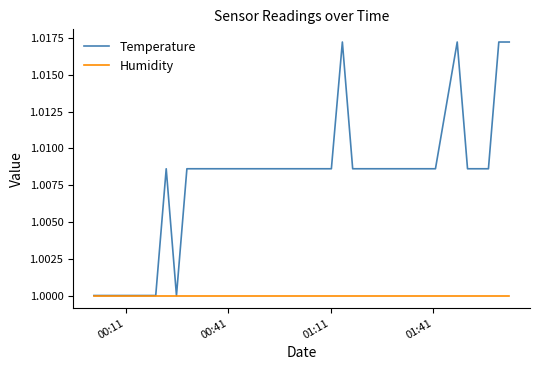

Which series has the largest total across all categories?

Temperature